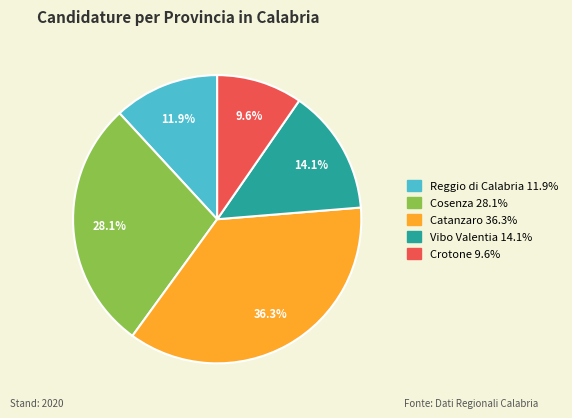

The Reggio di Calabria slice represents 12% of the pie. True or false?

True